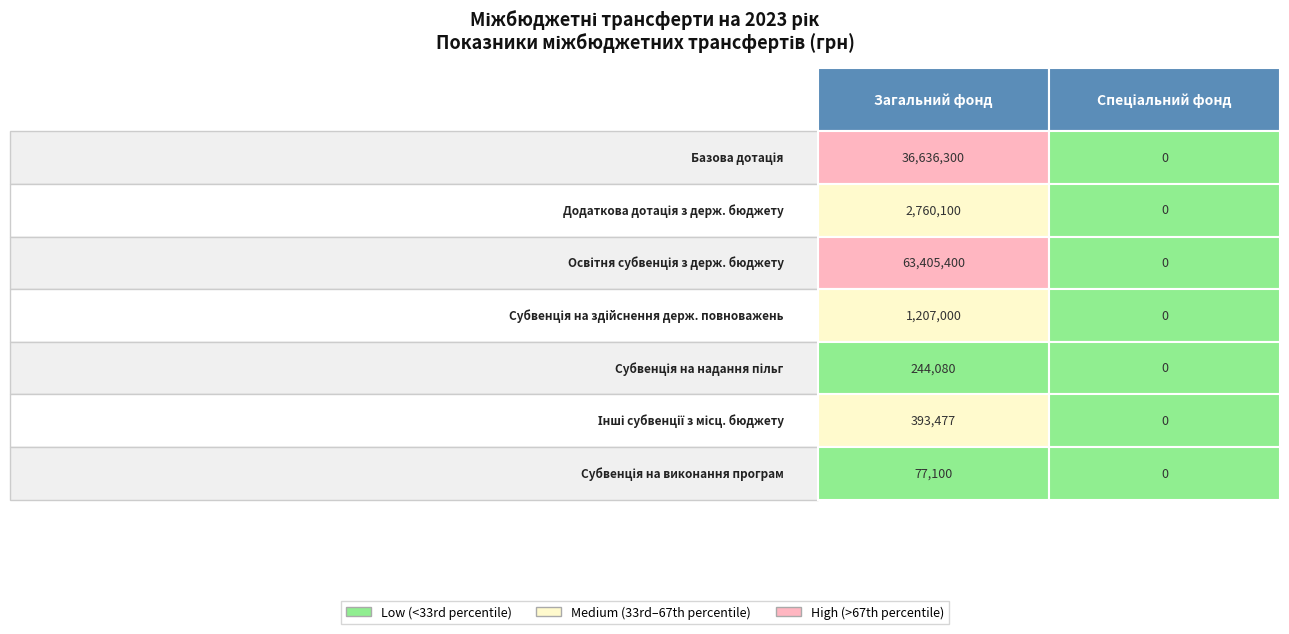

Rank the categories by Загальний фонд value from highest to lowest.

2, 0, 1, 3, 5, 4, 6